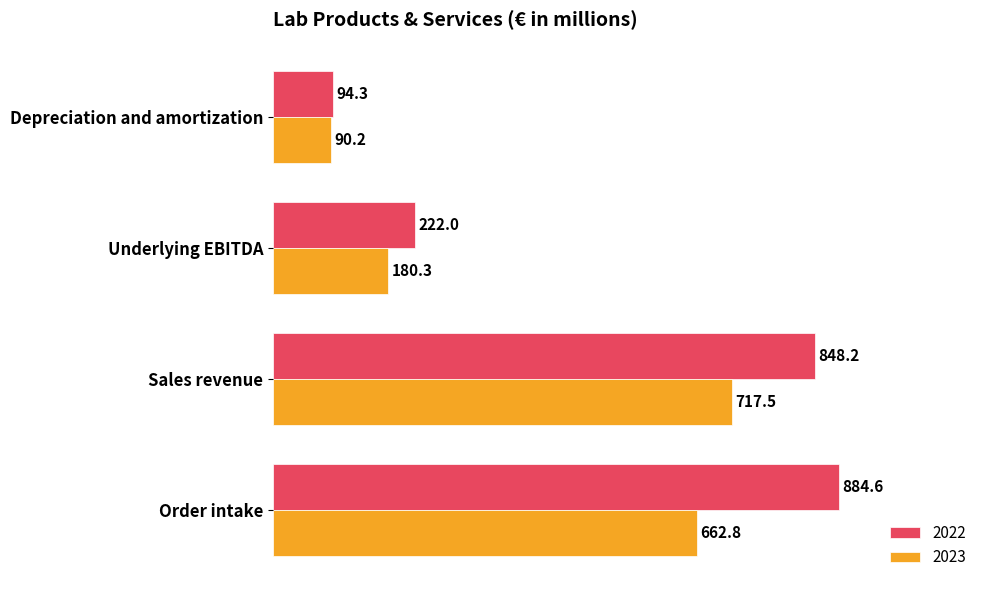

At which label is 2023 closest to 403?

Underlying EBITDA